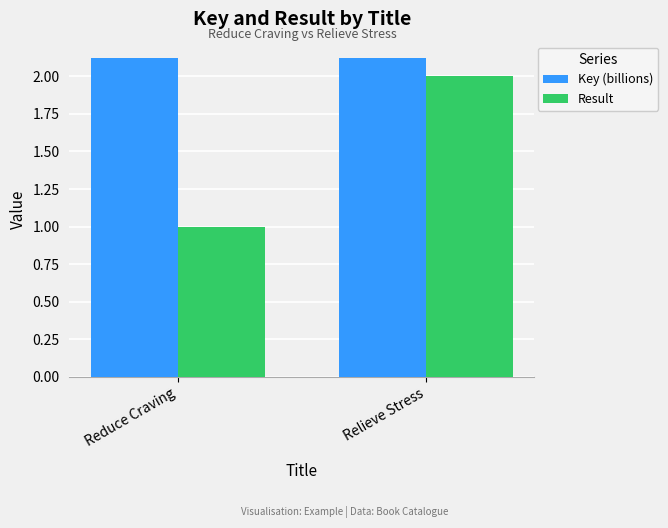

What is the spread (max minus min) of values at Relieve Stress?

0.1